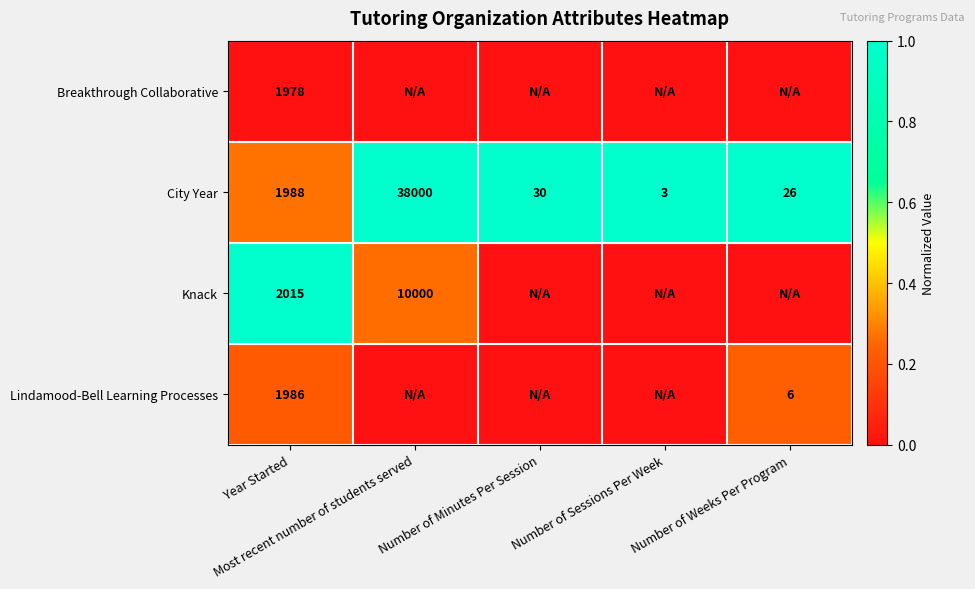

What is the sum of all City Year values?

40047